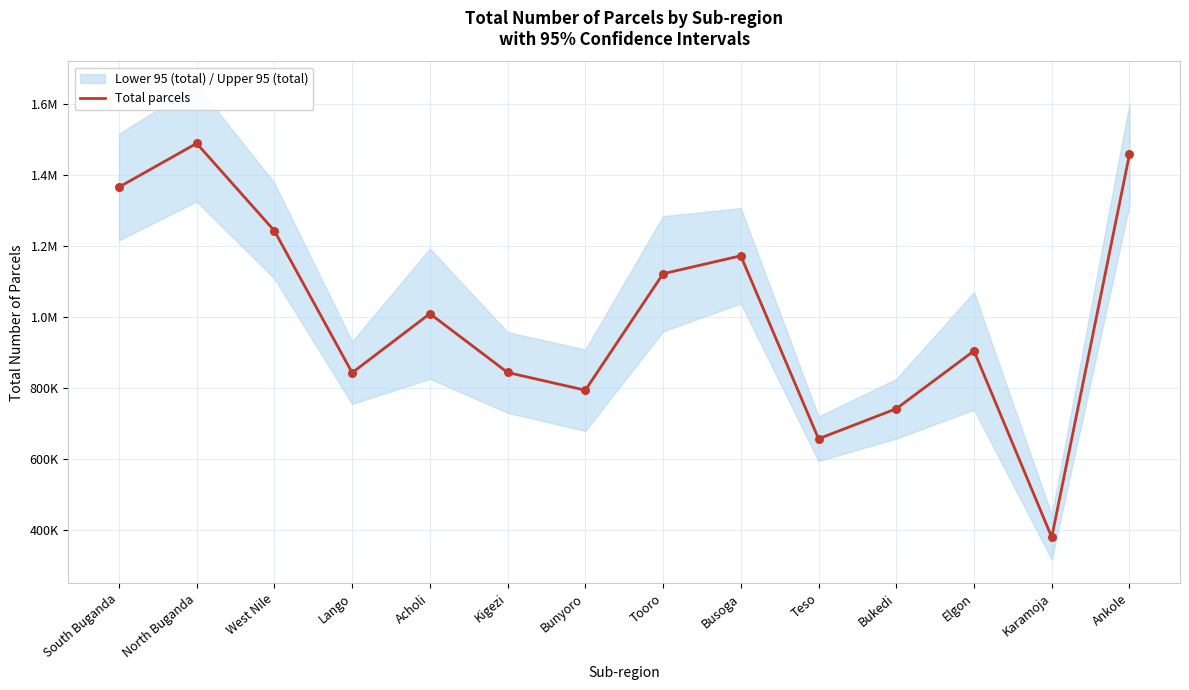

What is the ratio of the value at Lango to the value at North Buganda?

0.6